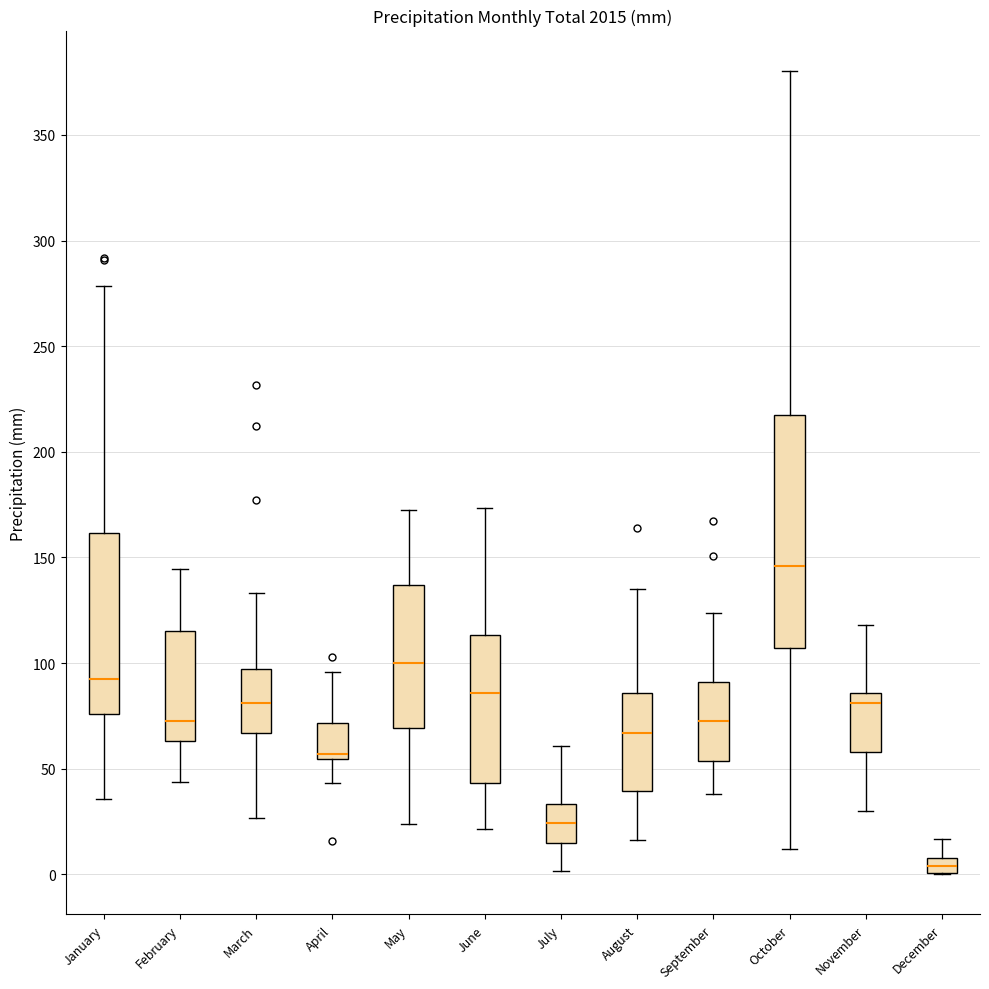

Where is the lower edge of the box for October on the y-axis? The values are not printed on the chart, so give them approximately, as read against the axis.

105